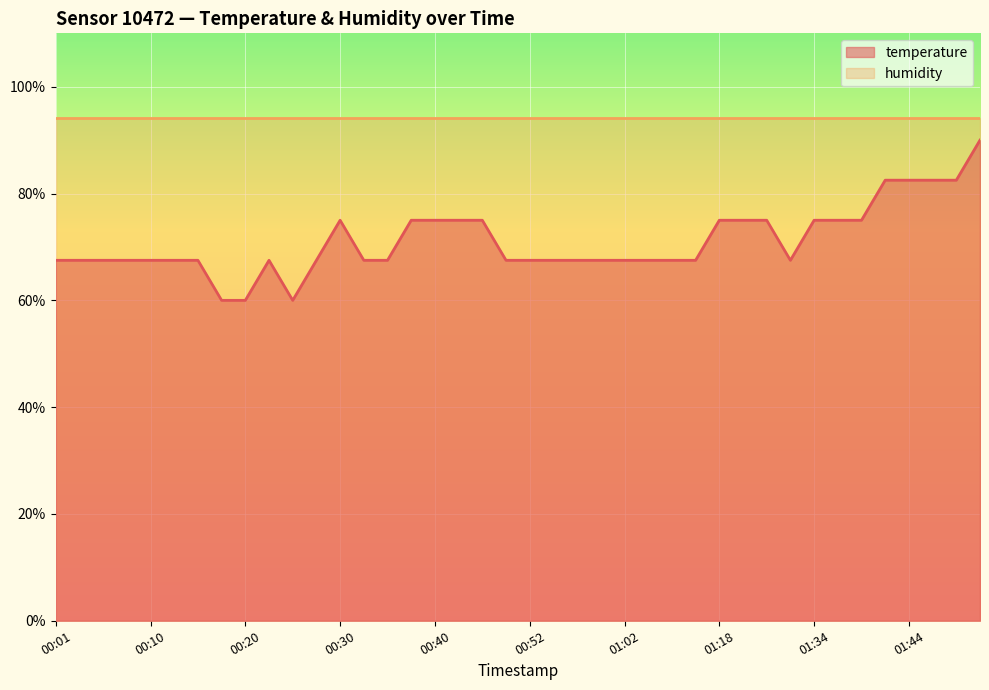

What is the sum of all humidity values?

3768.0